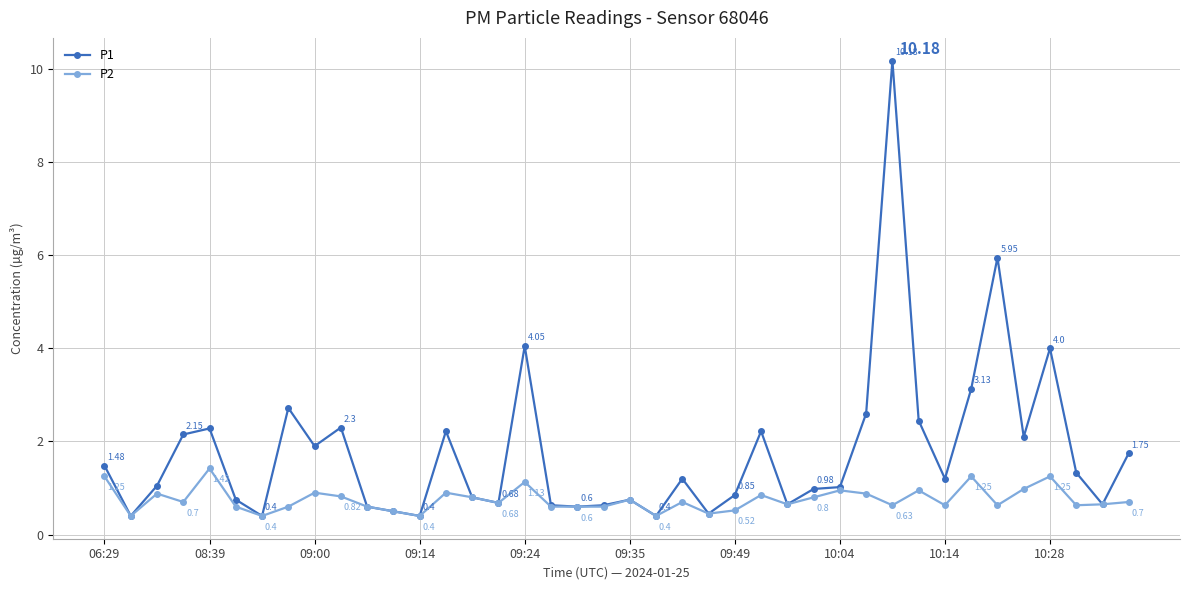

Which series has the largest range (max minus min)?

P1